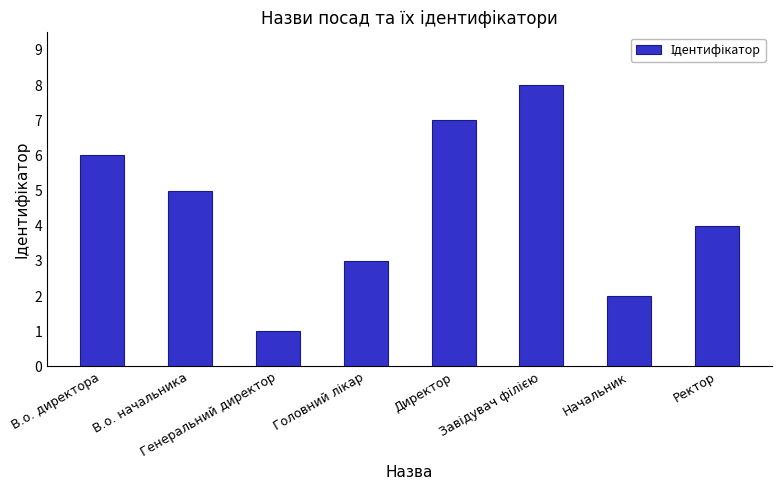

What is the greatest value displayed?

8